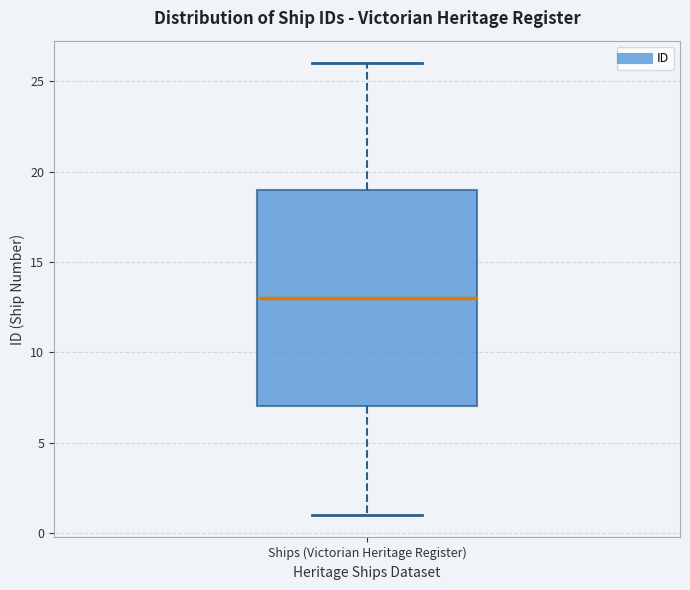

Where does the median line of the box for Ships (Victorian Heritage Register) sit on the y-axis? The values are not printed on the chart, so give them approximately, as read against the axis.

13